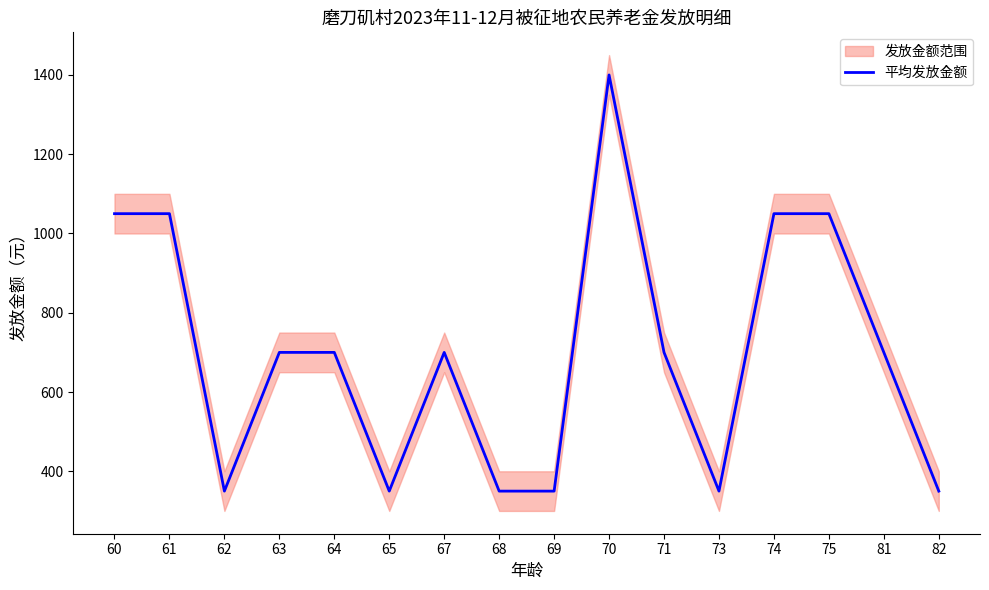

How many values are between 350 and 1050?

15